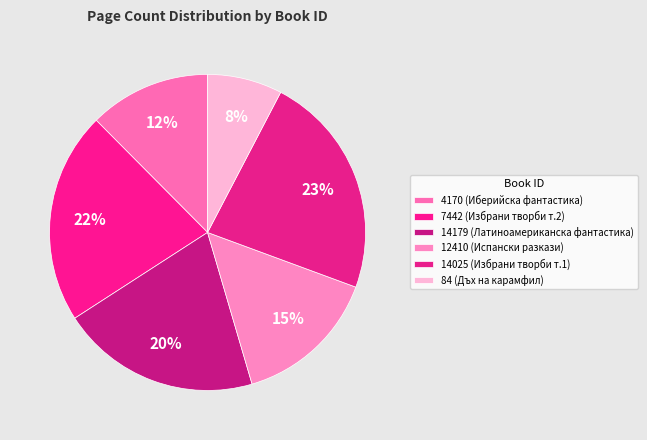

To the nearest percent, what portion does 4170 represent?

12%